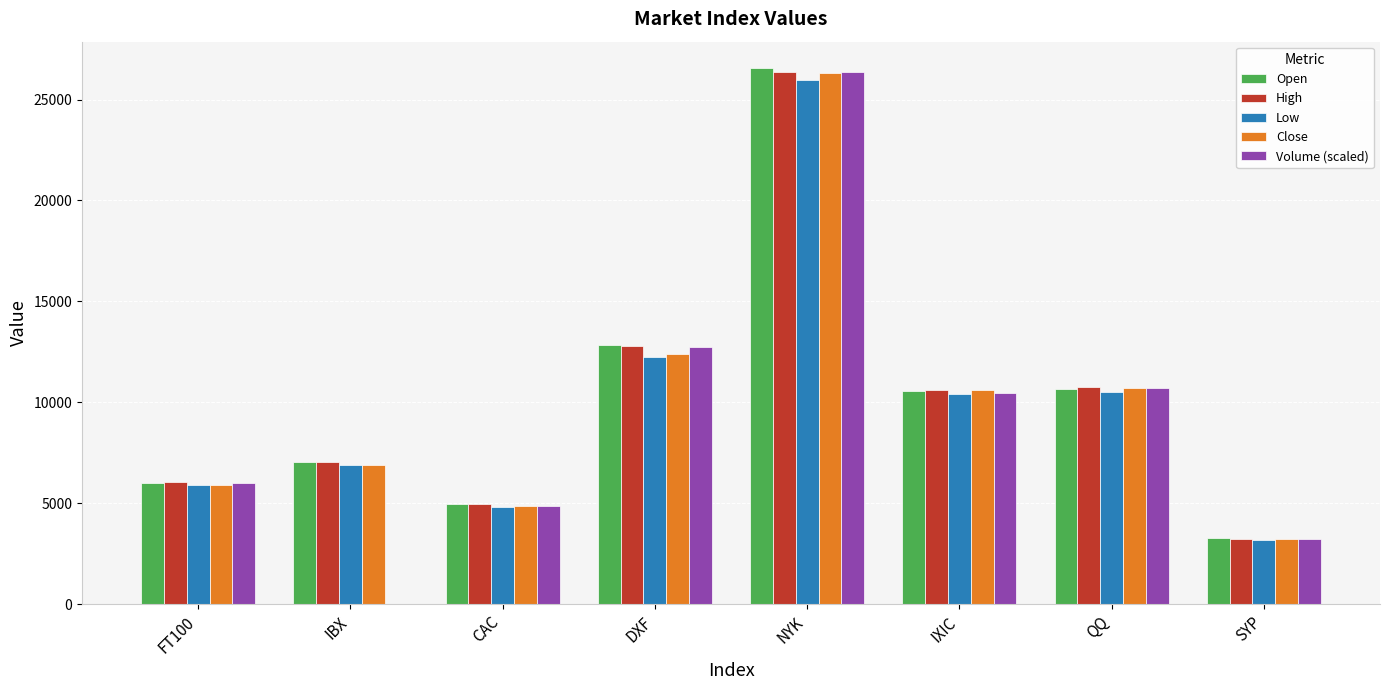

At which label is Open closest to 14899?

DXF